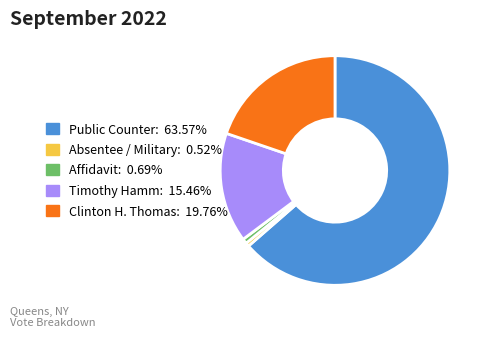

Between Absentee / Military and Timothy Hamm, which is larger?

Timothy Hamm